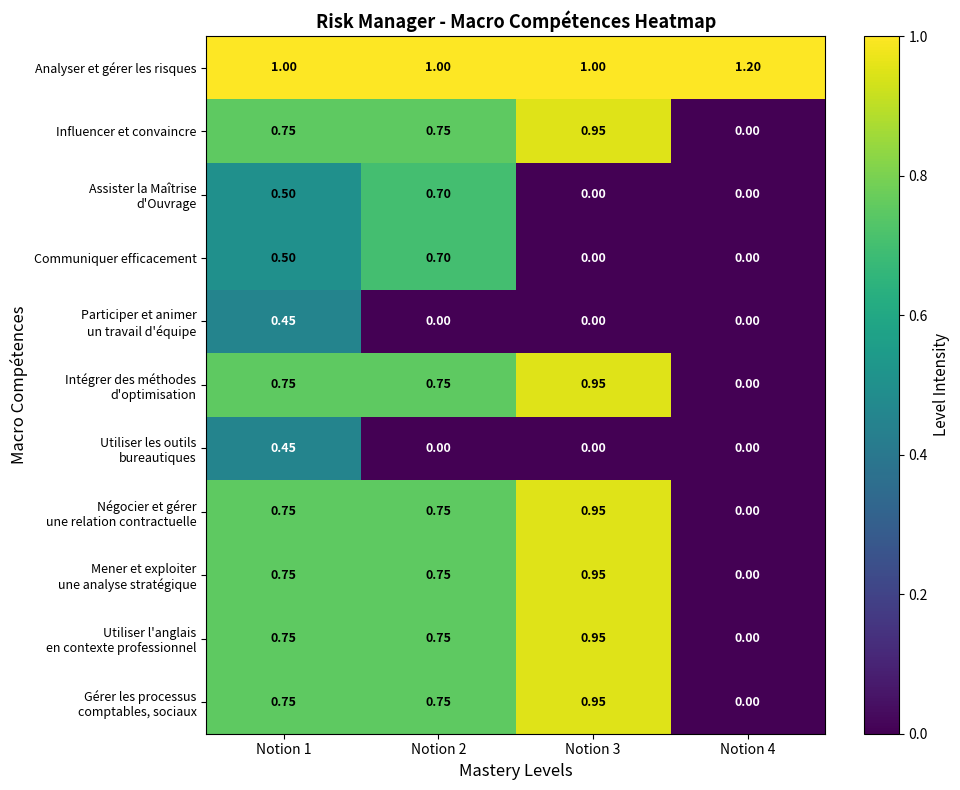

How many data points does each series have?

4